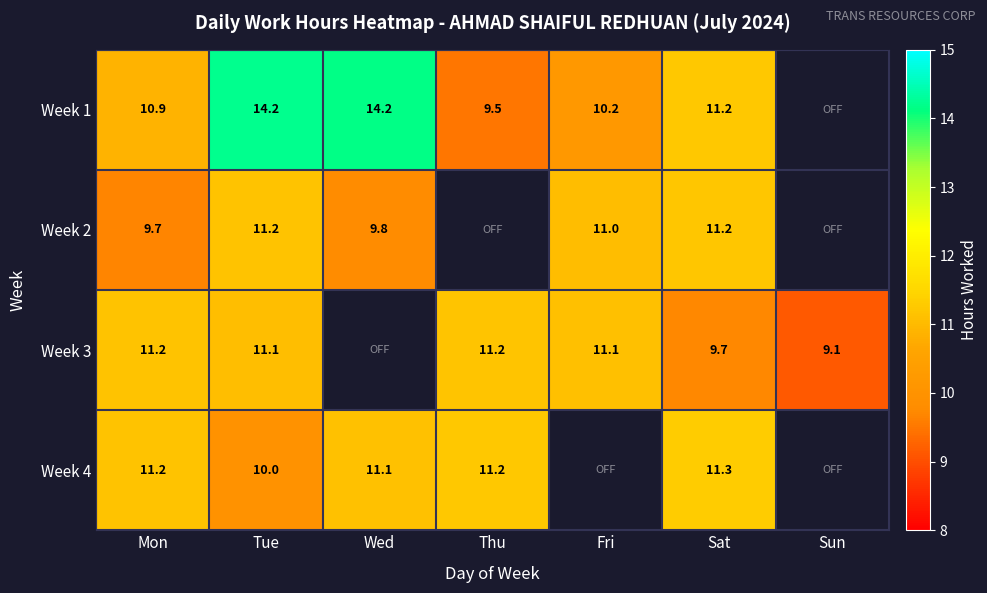

Is the value of Week 3 at Mon greater than the value of Week 4 at Fri?

No